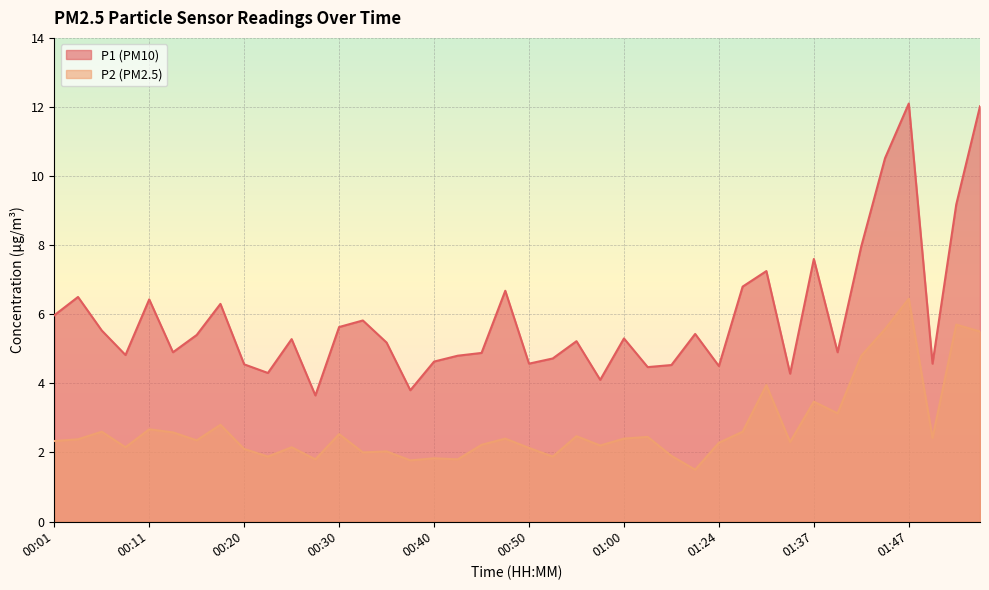

What is the total value across all series at 00:35?

7.2